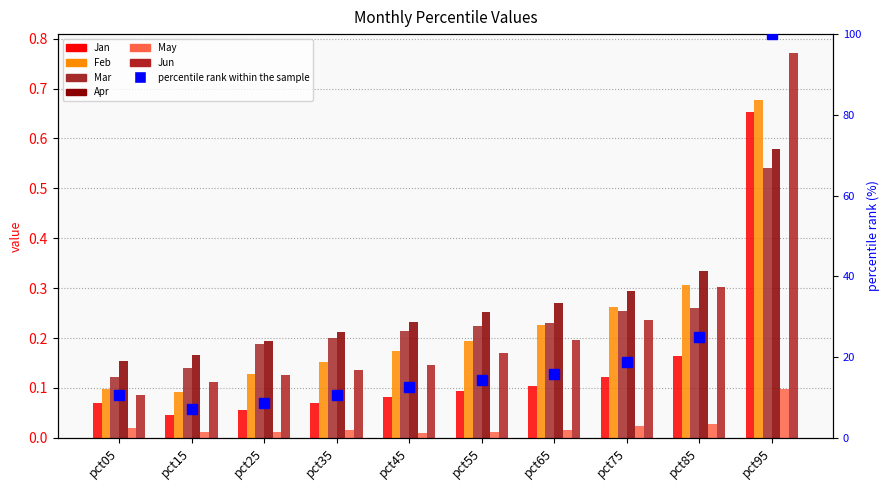

Reading left to right, extract all data points from this chart.

Jan: pct05=0.1	pct15=0.0	pct25=0.1	pct35=0.1	pct45=0.1	pct55=0.1	pct65=0.1	pct75=0.1	pct85=0.2	pct95=0.7
Feb: pct05=0.1	pct15=0.1	pct25=0.1	pct35=0.2	pct45=0.2	pct55=0.2	pct65=0.2	pct75=0.3	pct85=0.3	pct95=0.7
Mar: pct05=0.1	pct15=0.1	pct25=0.2	pct35=0.2	pct45=0.2	pct55=0.2	pct65=0.2	pct75=0.3	pct85=0.3	pct95=0.5
Apr: pct05=0.2	pct15=0.2	pct25=0.2	pct35=0.2	pct45=0.2	pct55=0.3	pct65=0.3	pct75=0.3	pct85=0.3	pct95=0.6
May: pct05=0.0	pct15=0.0	pct25=0.0	pct35=0.0	pct45=0.0	pct55=0.0	pct65=0.0	pct75=0.0	pct85=0.0	pct95=0.1
Jun: pct05=0.1	pct15=0.1	pct25=0.1	pct35=0.1	pct45=0.1	pct55=0.2	pct65=0.2	pct75=0.2	pct85=0.3	pct95=0.8